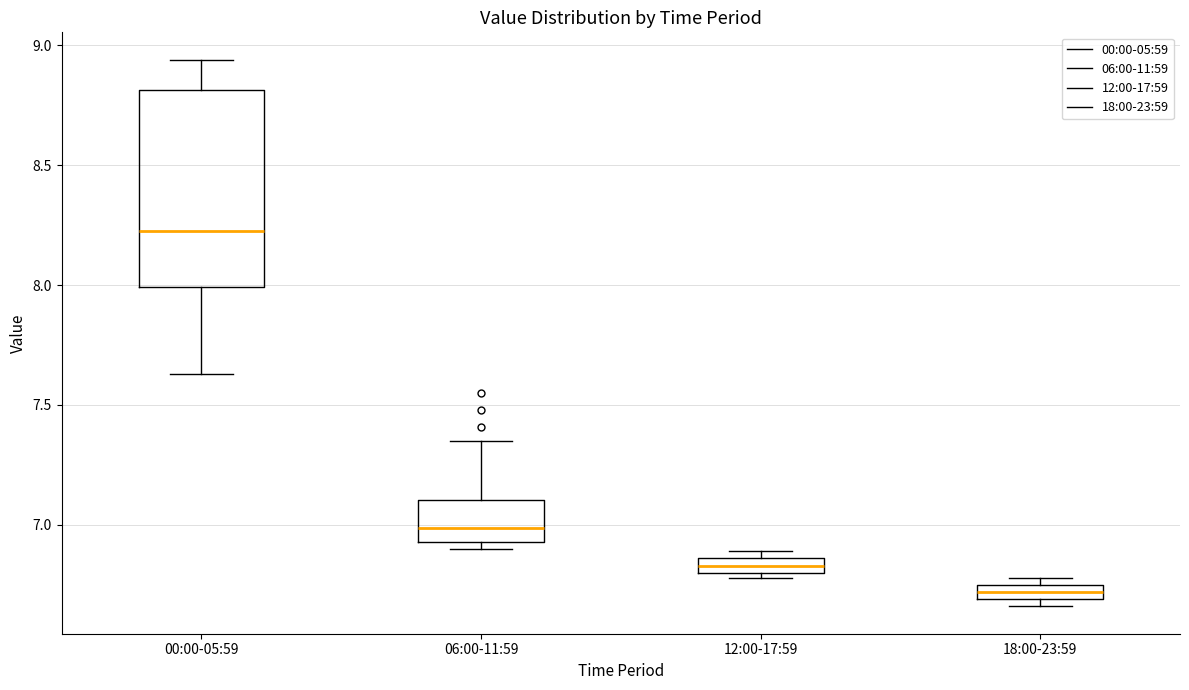

Which box's median line is the highest?

00:00-05:59